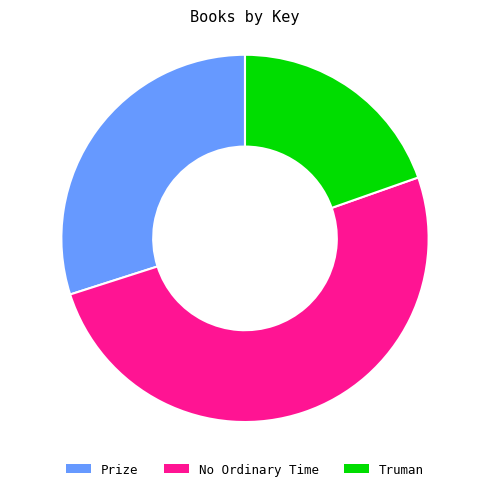

Which has a higher value, No Ordinary Time or Prize?

No Ordinary Time